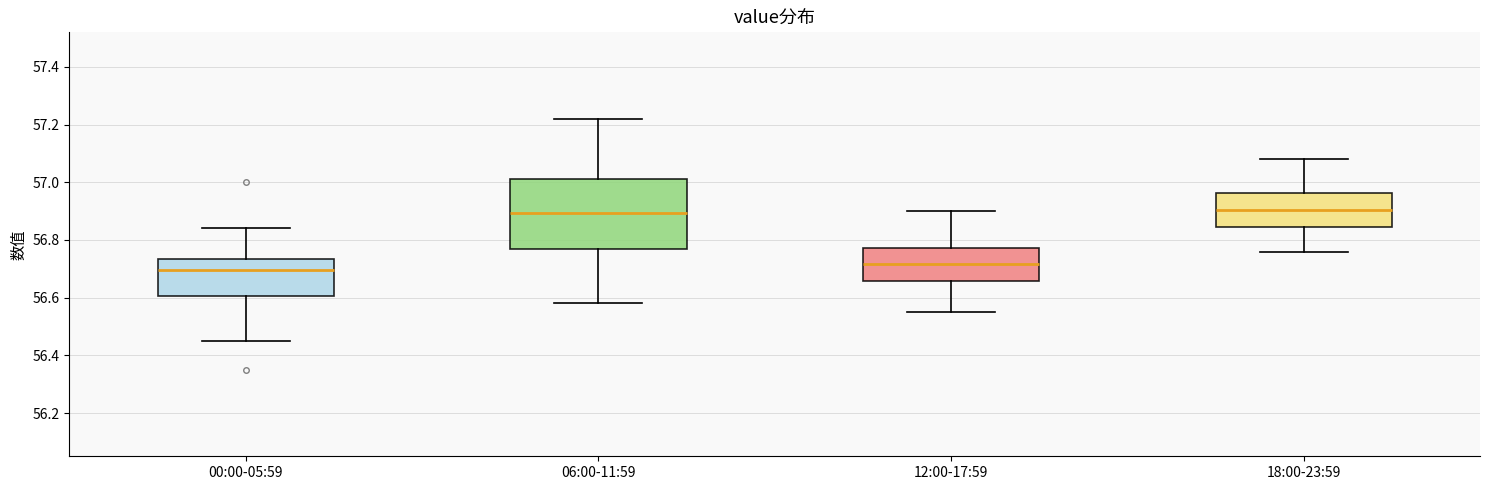

Reading left to right, transcribe this box plot: for each box, give where its median line is, the range the box spans, and where its two whiskers end, as read against the y-axis. The values are not printed on the chart, so give them approximately, as read against the axis.

00:00-05:59: median 56.70, box 56.60 to 56.74, whiskers 56.46 to 56.84
06:00-11:59: median 56.90, box 56.76 to 57.02, whiskers 56.58 to 57.22
12:00-17:59: median 56.72, box 56.66 to 56.78, whiskers 56.56 to 56.90
18:00-23:59: median 56.90, box 56.84 to 56.96, whiskers 56.76 to 57.08